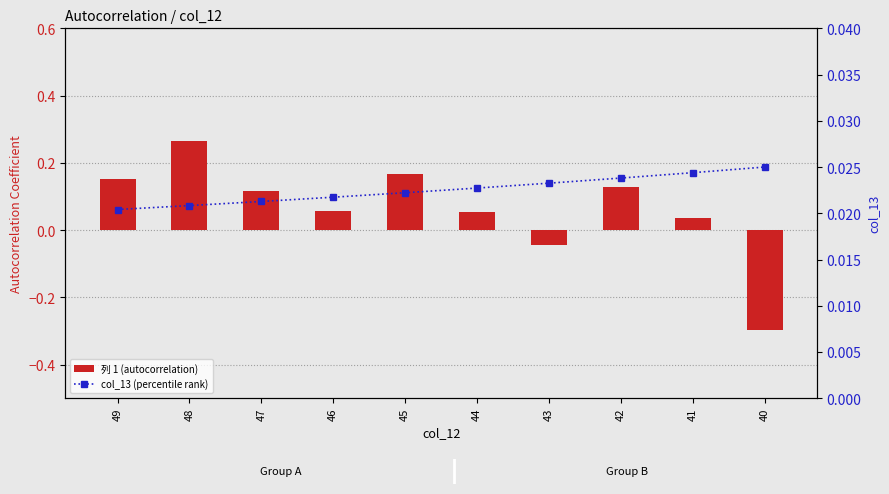

Rank the series by their average value, from lowest to highest.

col_13 (percentile rank), 列 1 (autocorrelation)